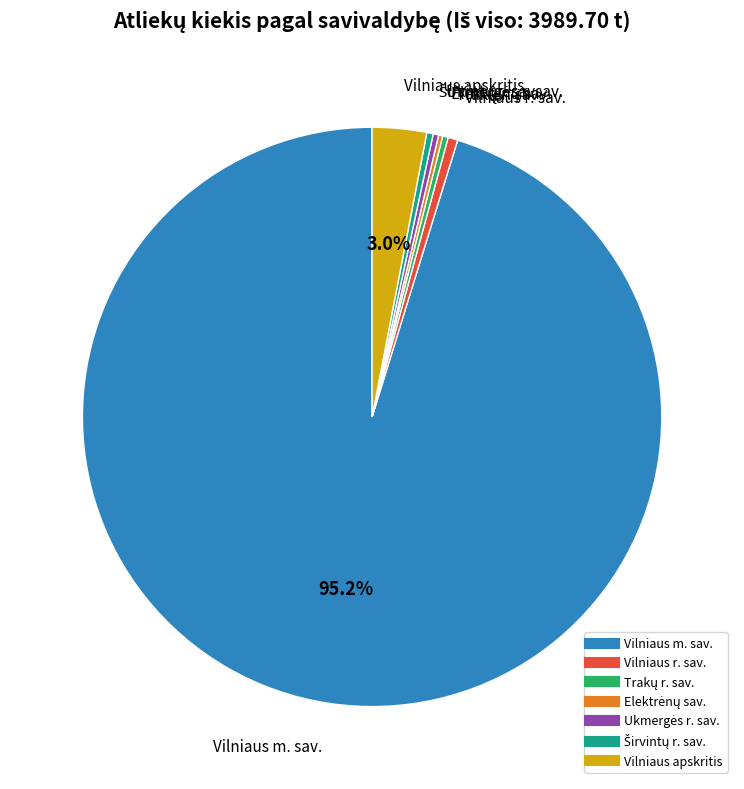

Which category has the biggest portion of the pie?

Vilniaus m. sav.